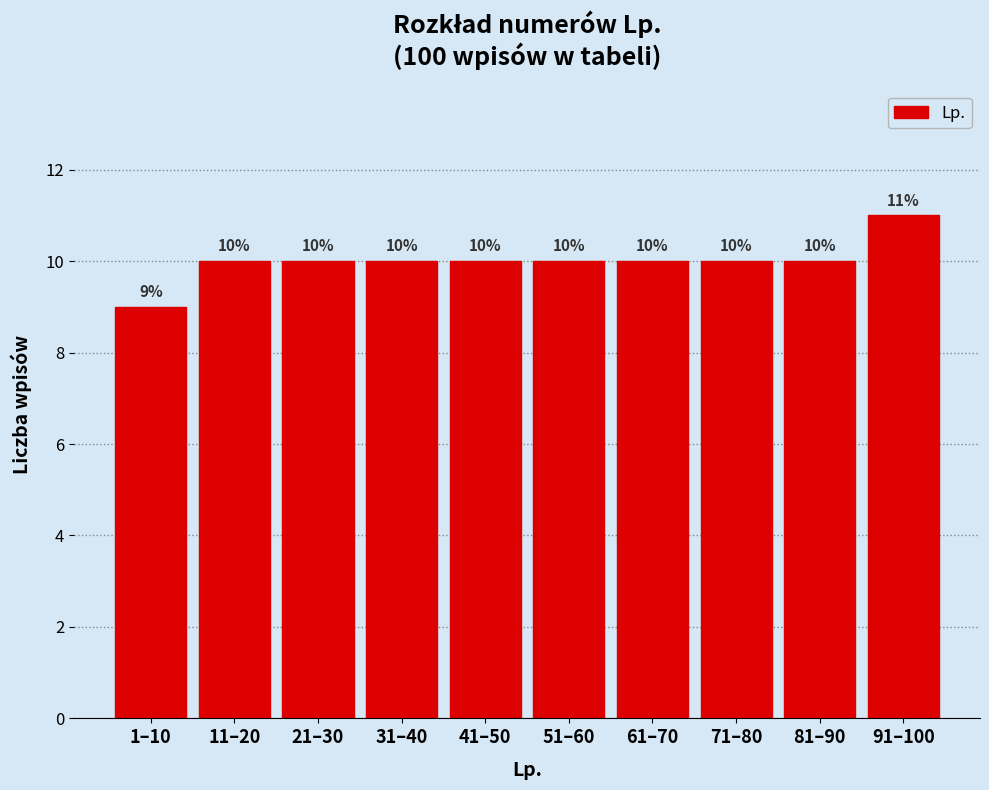

Reading left to right, transcribe all the data shown in this chart.

1–10=9	11–20=10	21–30=10	31–40=10	41–50=10	51–60=10	61–70=10	71–80=10	81–90=10	91–100=11